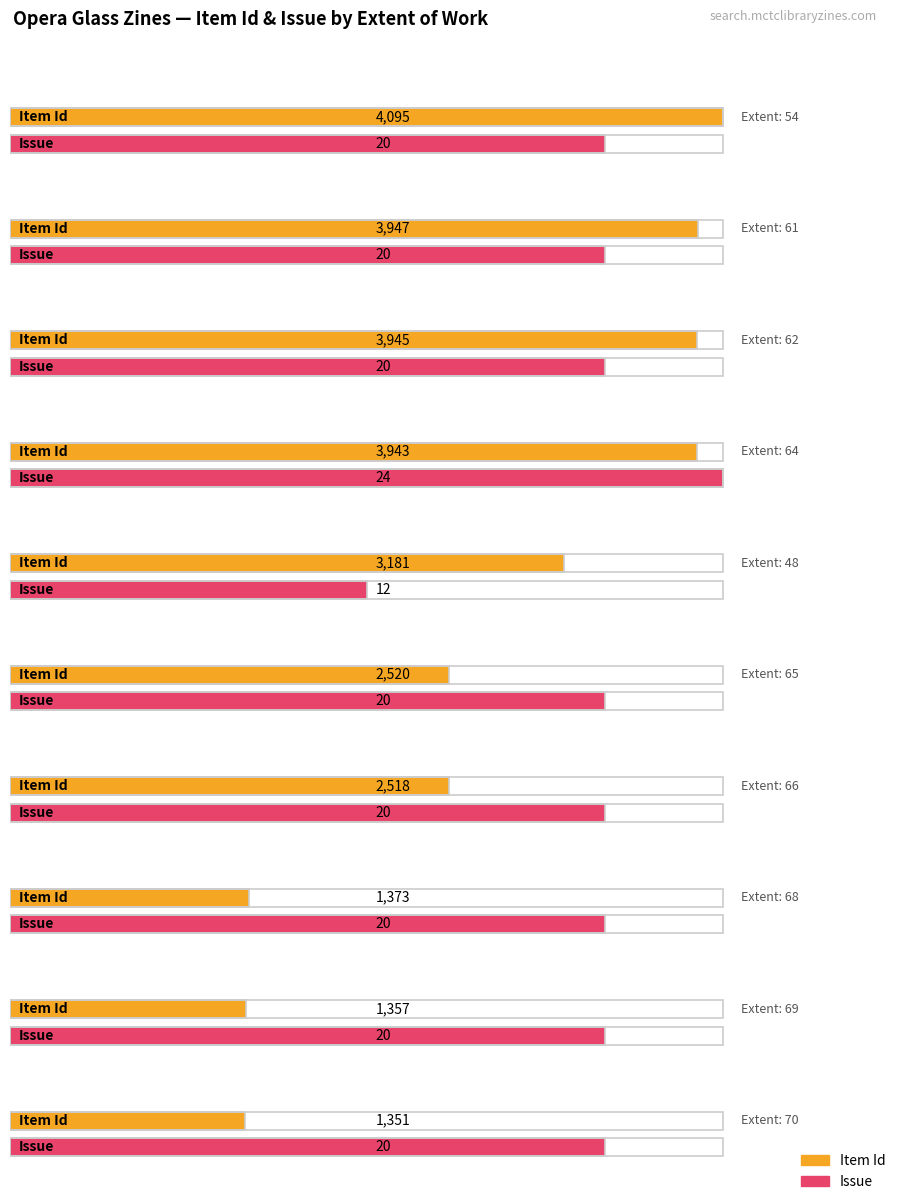

Reading left to right, transcribe all the data shown in this chart.

Item Id: 4095	3947	3945	3943	3181	2520	2518	1373	1357	1351
Item Type Metadata:Issue: 20	20	20	24	12	20	20	20	20	20